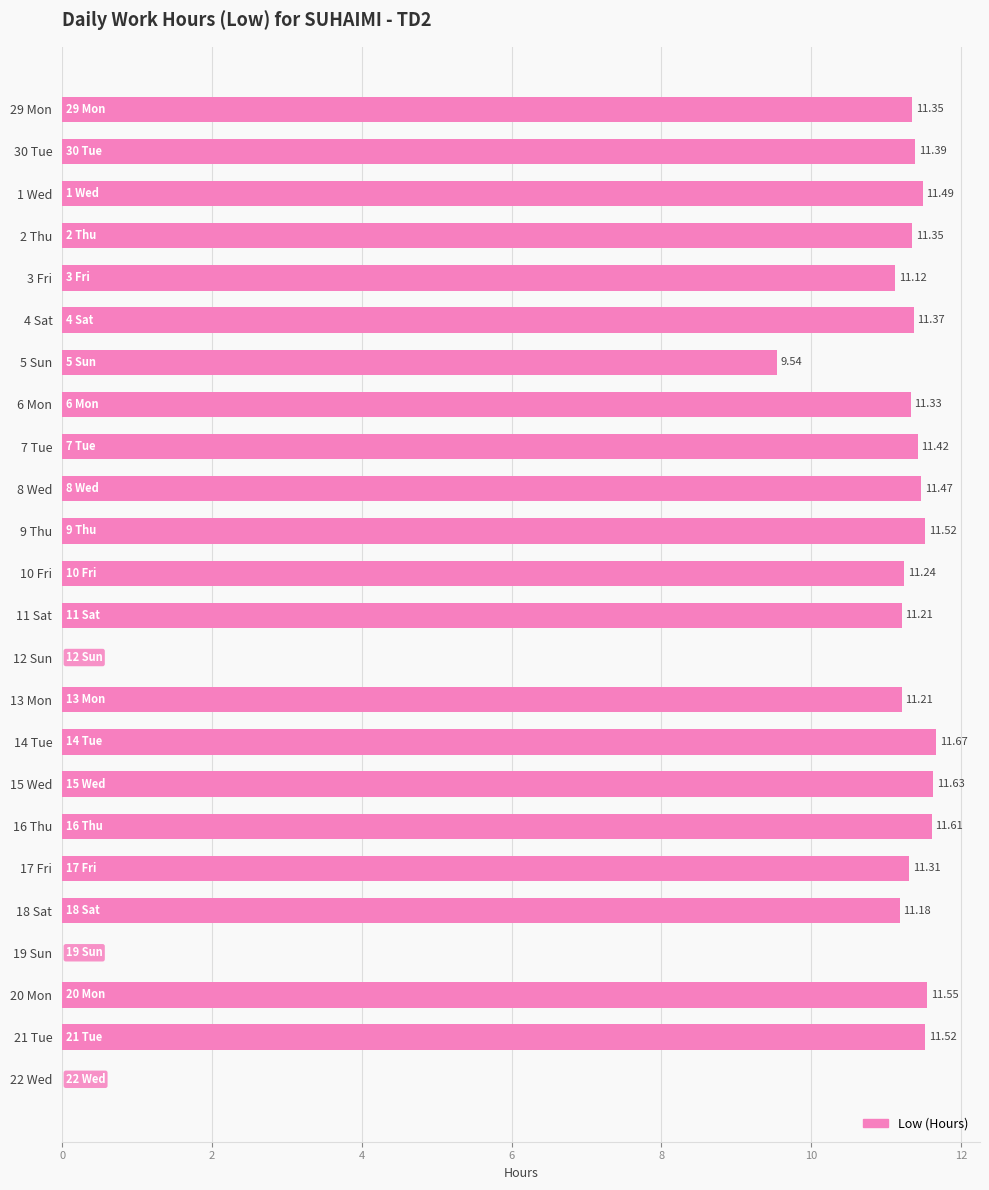

Between 4 Sat and 10 Fri, which is larger?

4 Sat